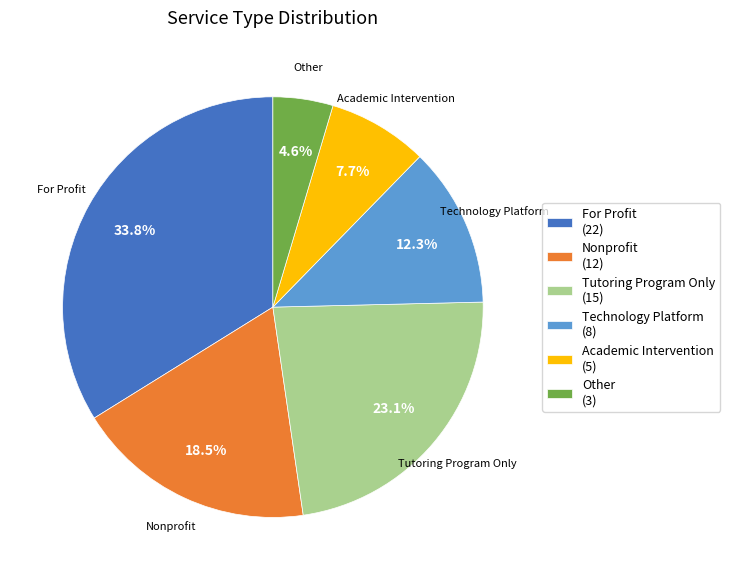

What is the largest slice in the pie chart?

For Profit (22)